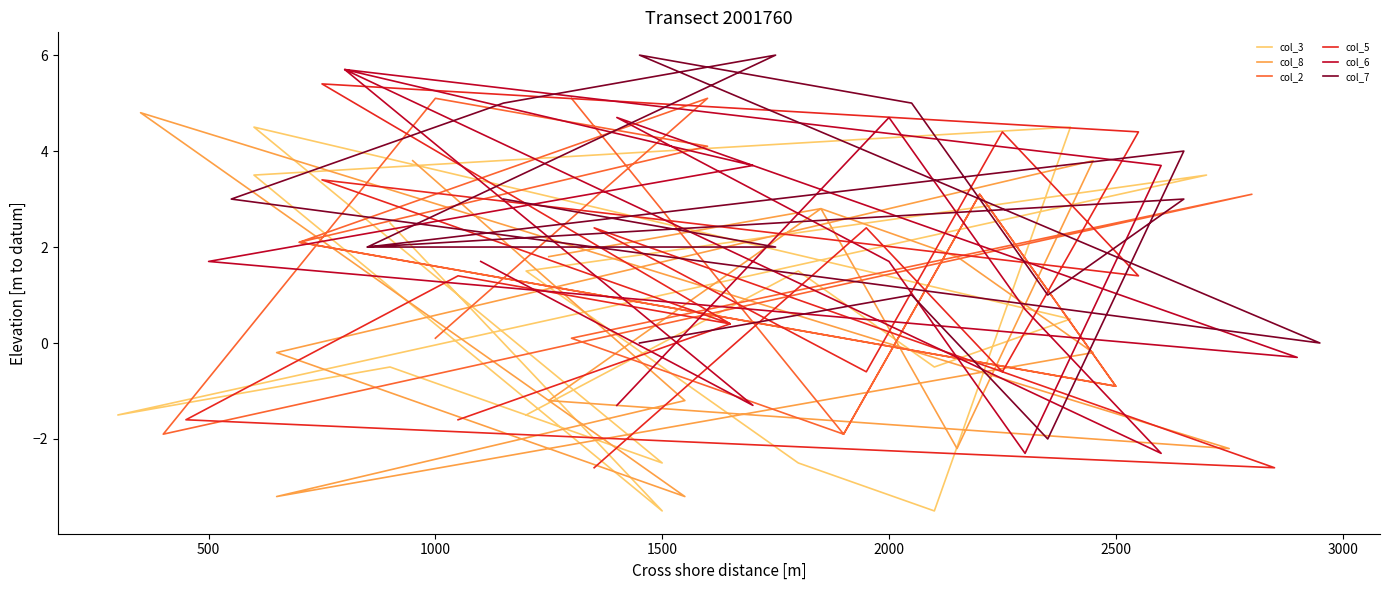

What is the average value of the col_3 series?

0.4